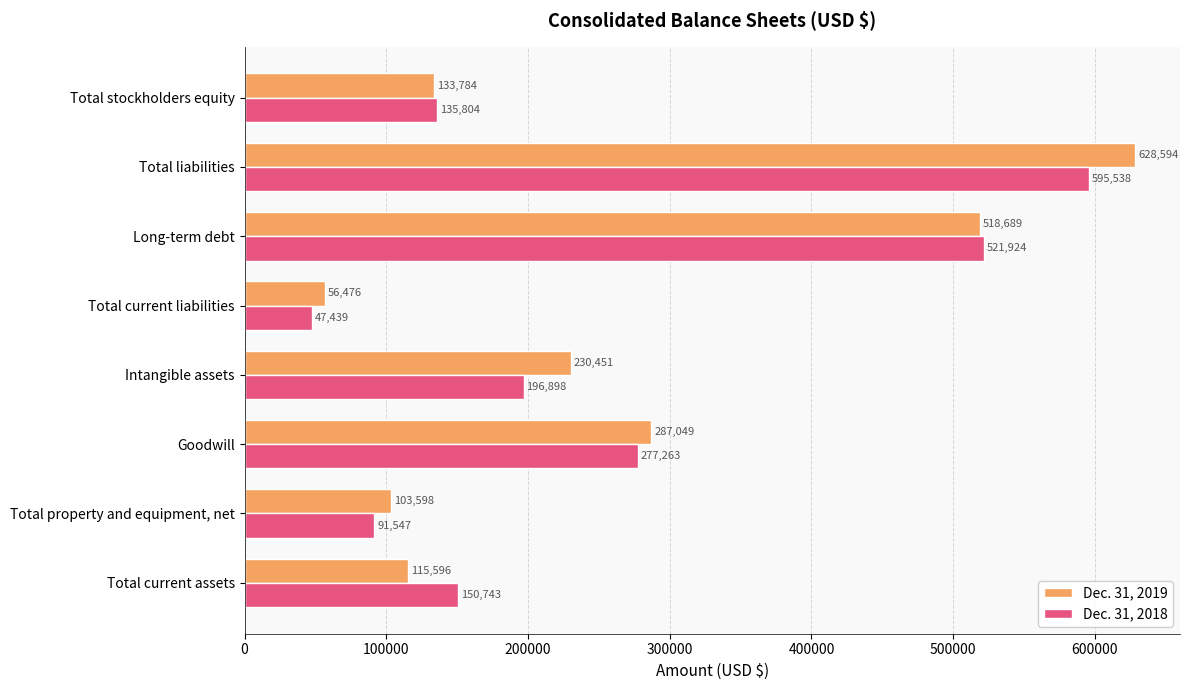

List the series in order of their peak value, lowest first.

Dec. 31, 2018, Dec. 31, 2019